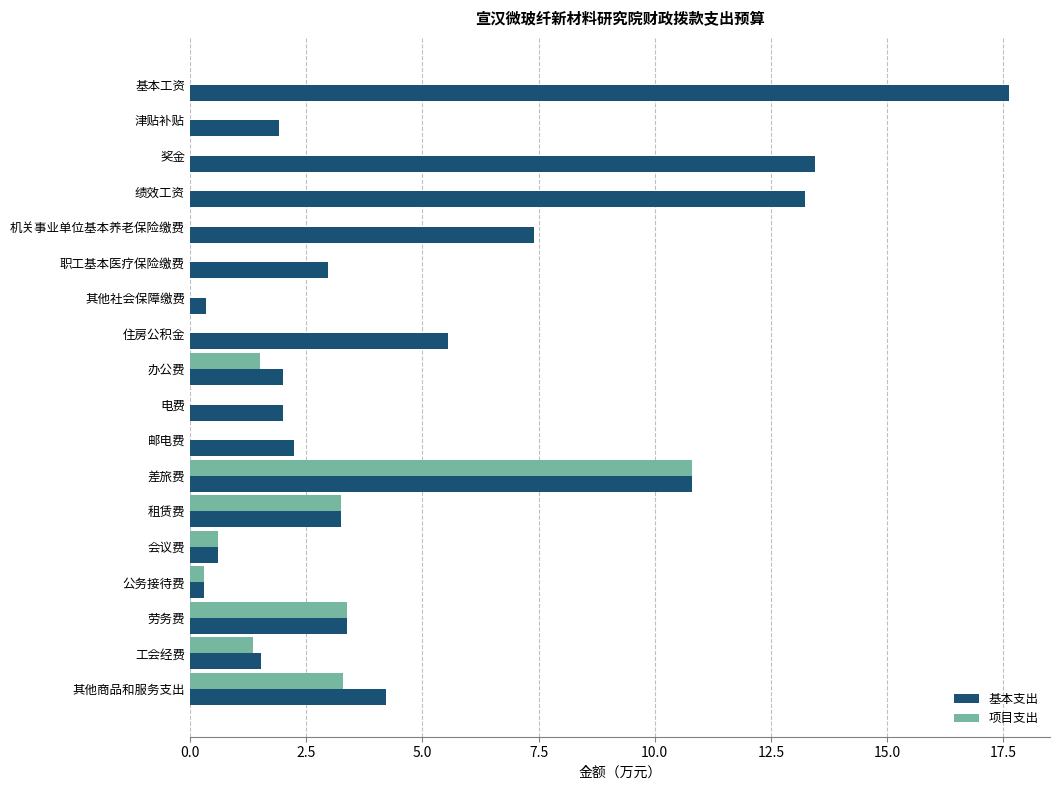

Which series changed the most between 其他社会保障缴费 and 住房公积金?

基本支出